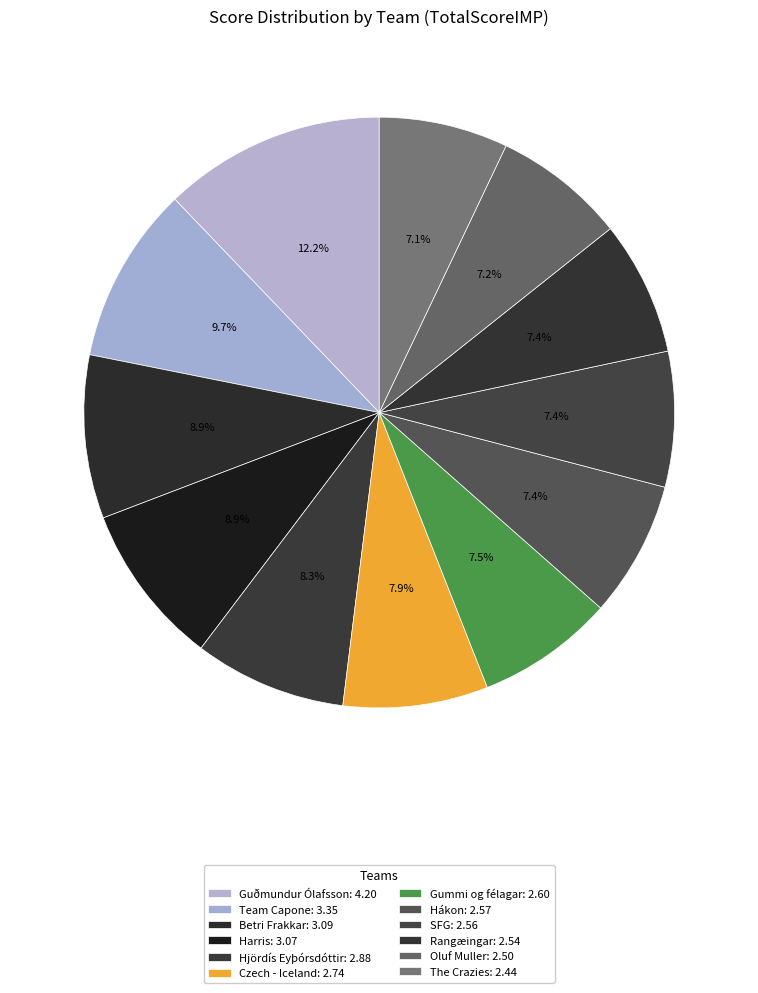

Does Betri Frakkar account for over 50% of the chart?

No